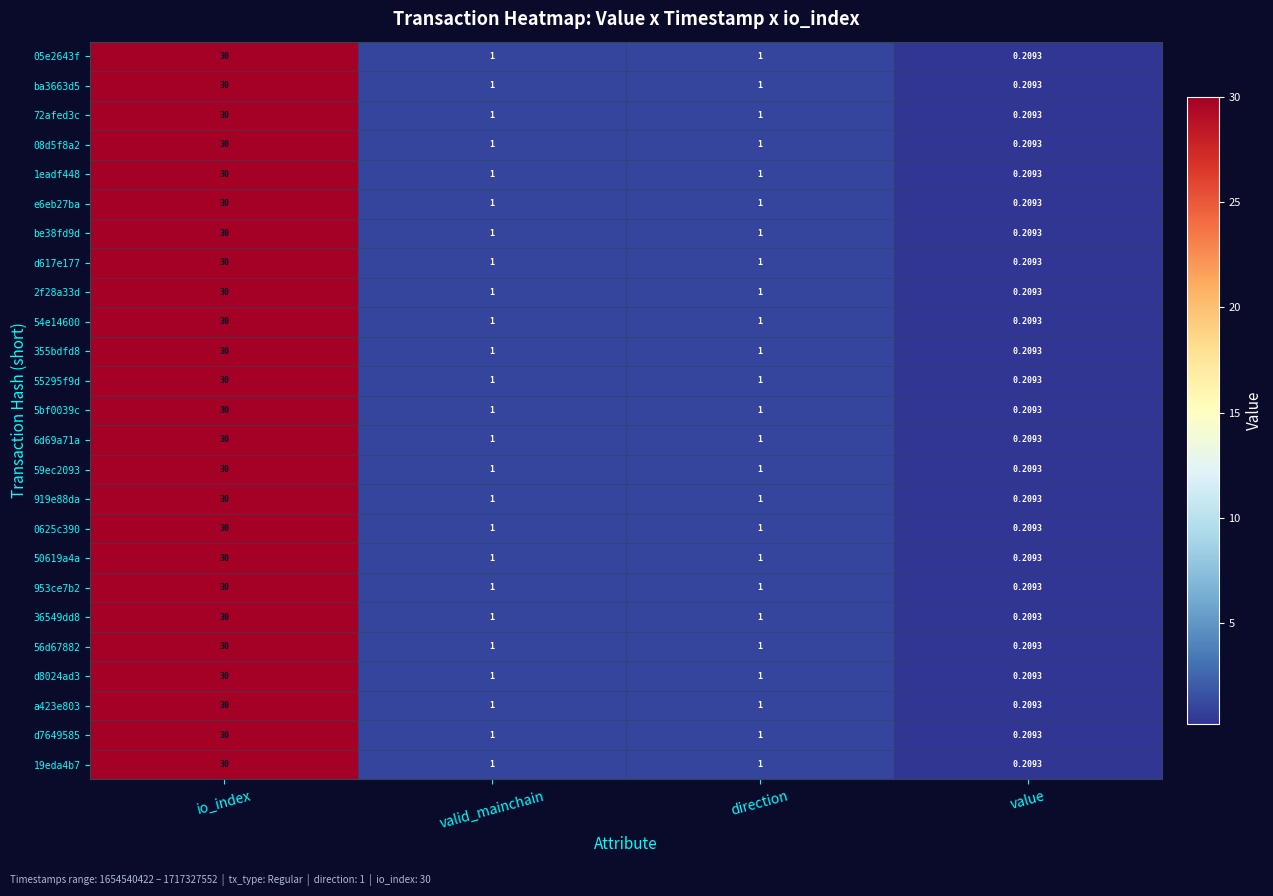

At which label does 6d69a71a reach its peak?

io_index